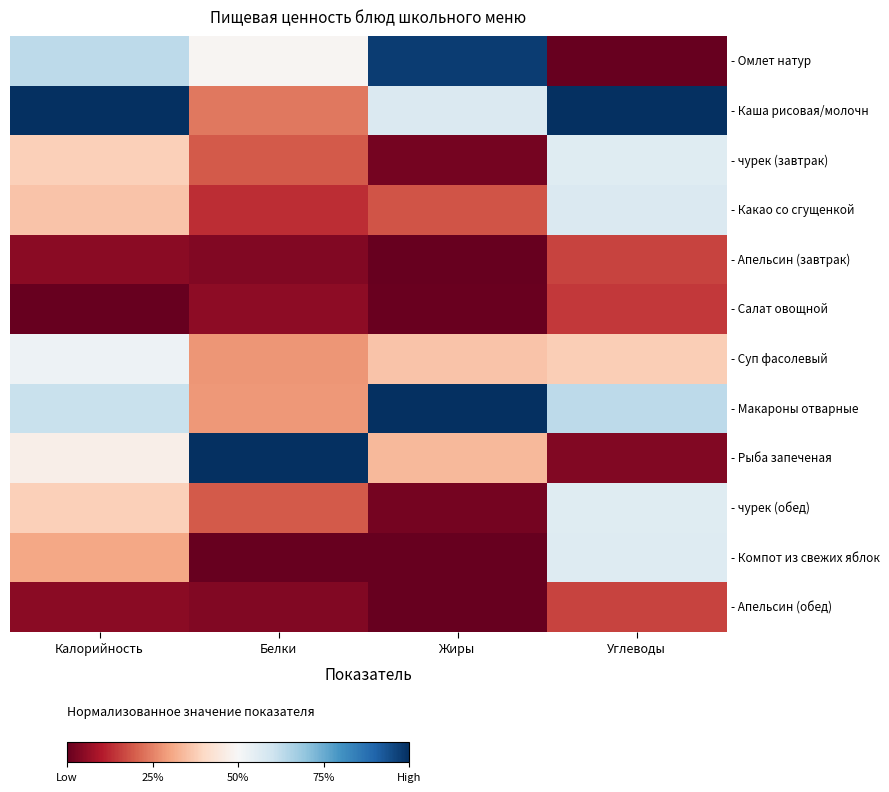

At Углеводы, list the series in order from largest to smallest.

- Каша рисовая/молочн, - Макароны отварные, - Какао со сгущенкой, - Компот из свежих яблок, - чурек (завтрак), - чурек (обед), - Суп фасолевый, - Апельсин (завтрак), - Апельсин (обед), - Салат овощной, - Рыба запеченая, - Омлет натур